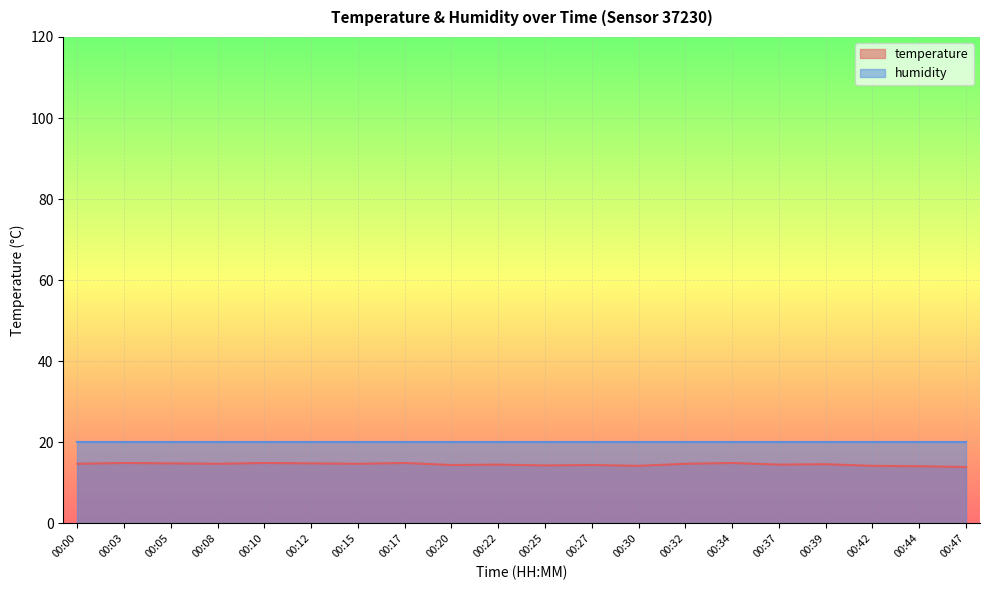

Does the chart display data point markers on the line(s)?

No